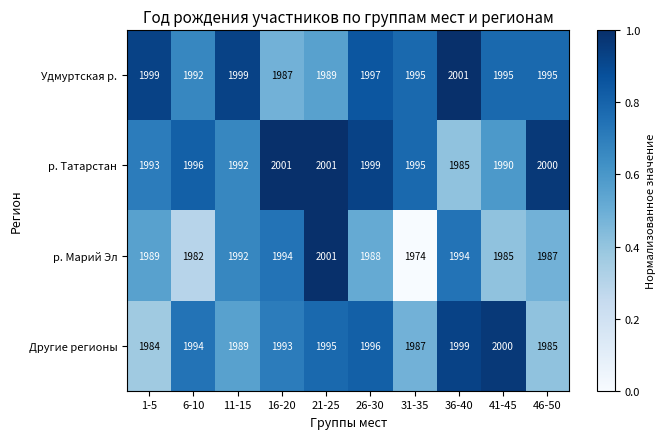

Count the number of categories in the chart.

10